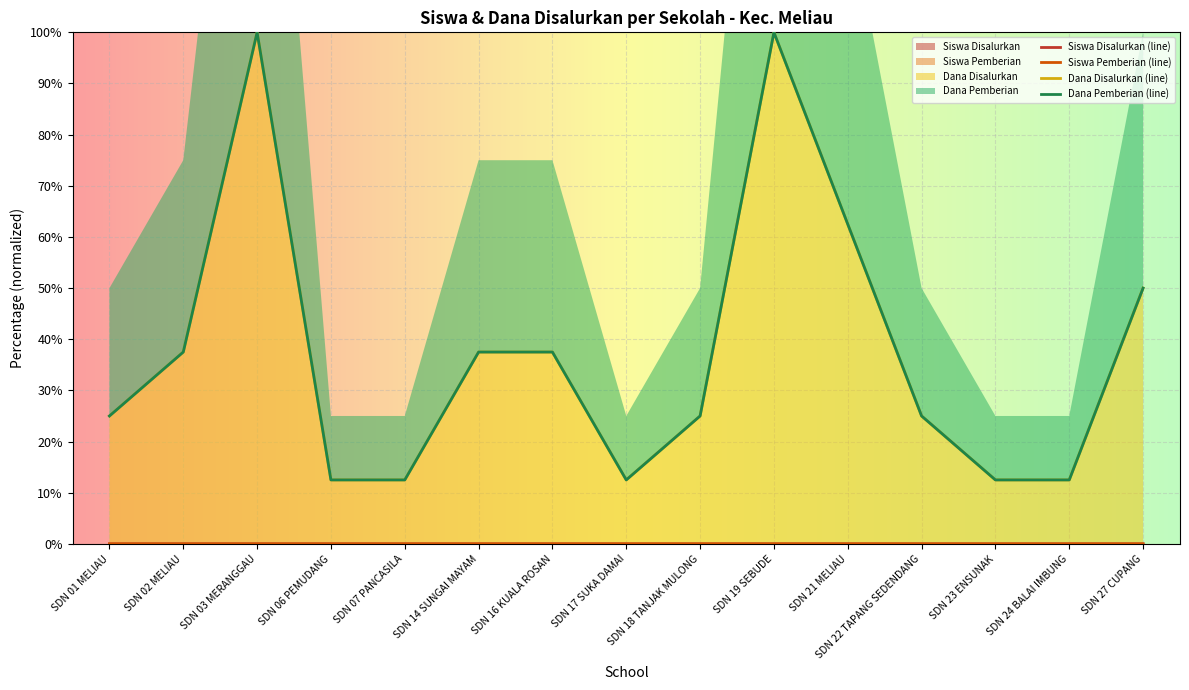

Where does the Dana Pemberian series first go above 25?

SDN 02 MELIAU